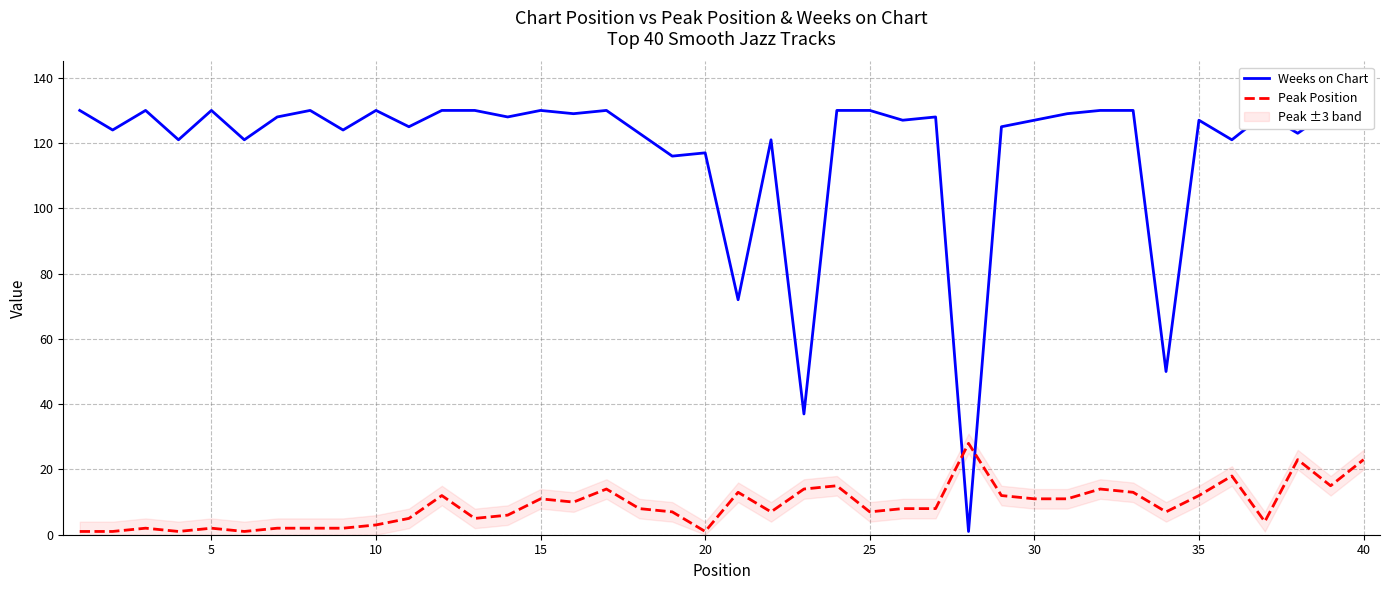

True or false: Weeks on Chart has more than 0 interior local peaks.

True